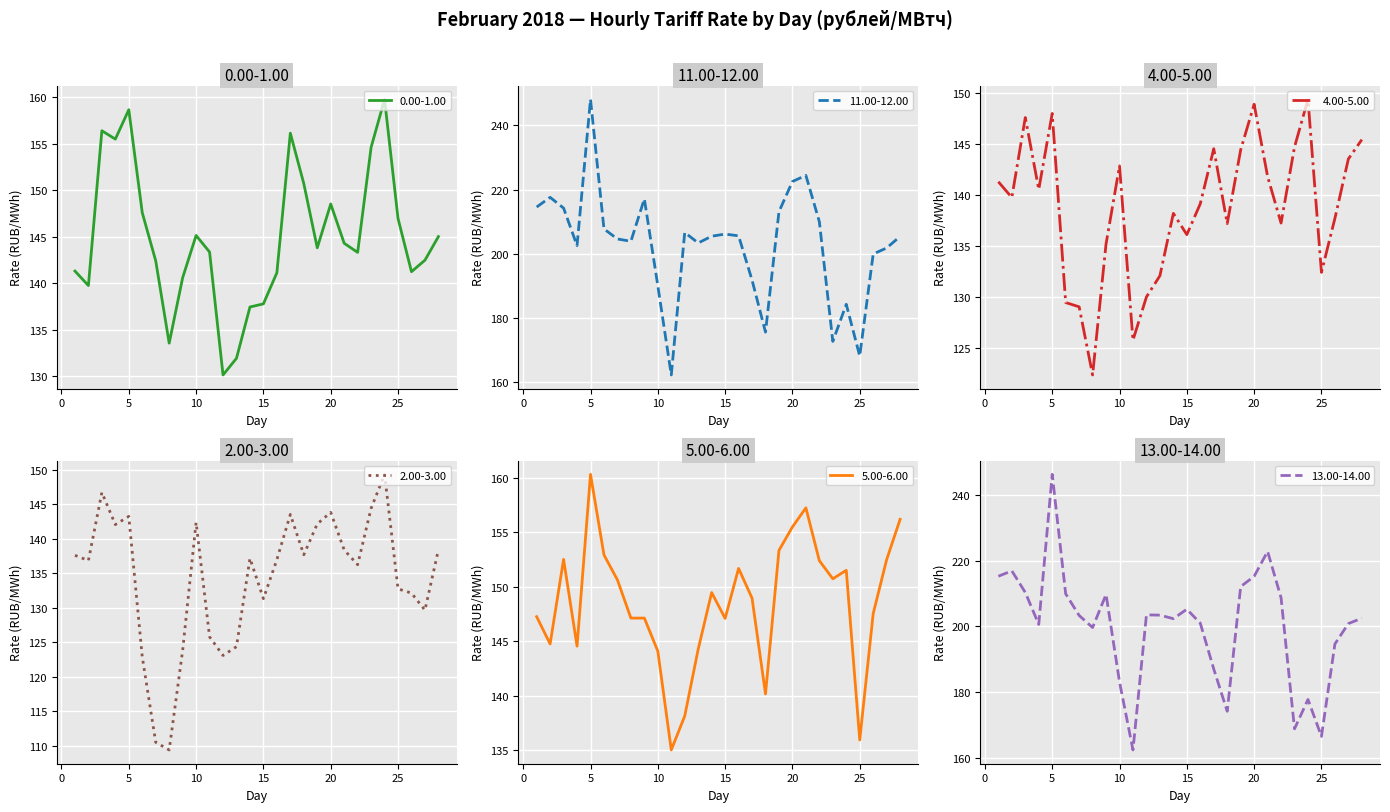

True or false: 11.00-12.00 and 2.00-3.00 cross at least once.

False